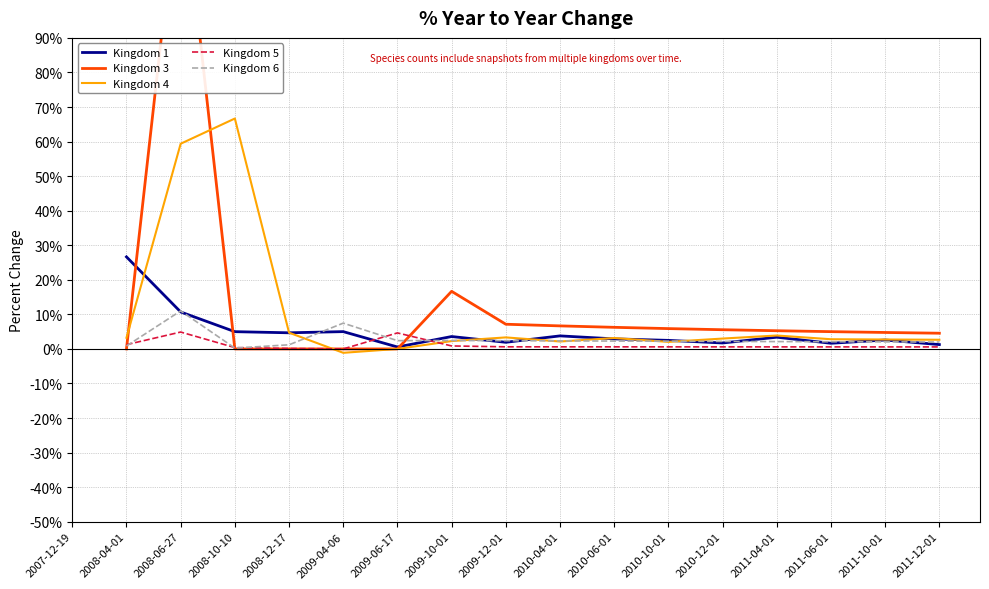

What is the label of the 4th point from the left?

2008-10-10